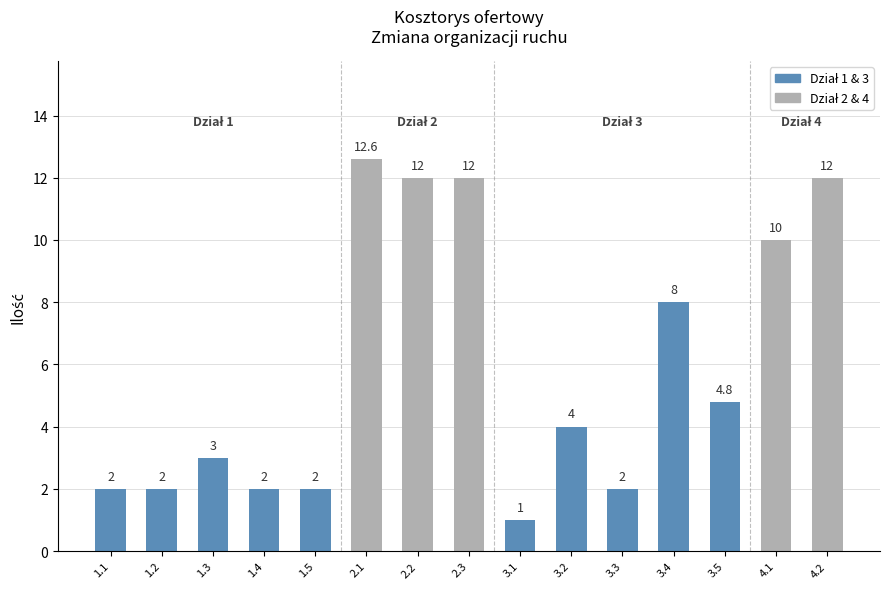

Count the number of categories in the chart.

15